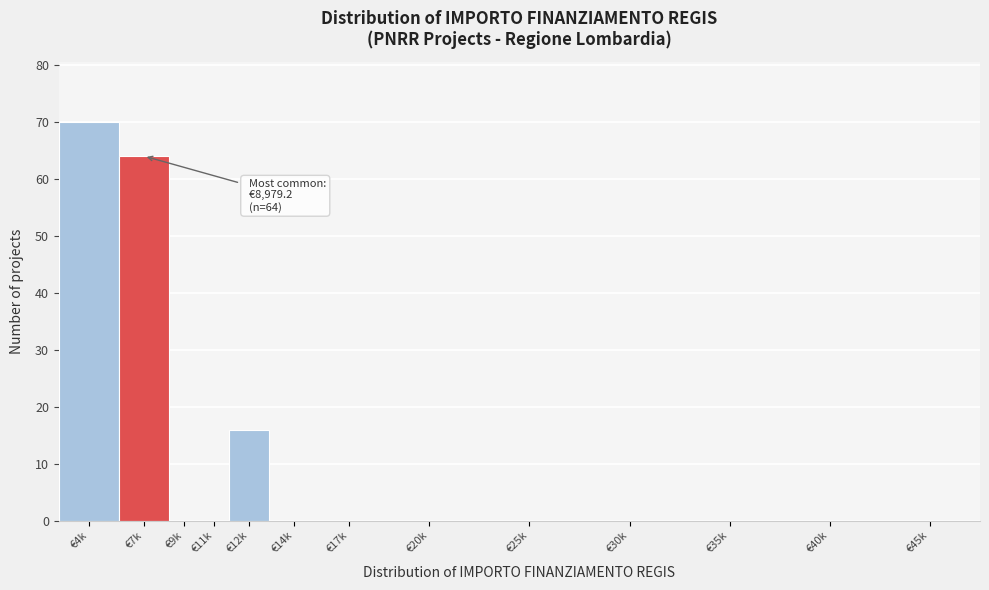

Reading left to right, transcribe all the data shown in this chart.

€4k=70	€7k=64	€9k=0	€11k=0	€12k=16	€14k=0	€17k=0	€20k=0	€25k=0	€30k=0	€35k=0	€40k=0	€45k=0